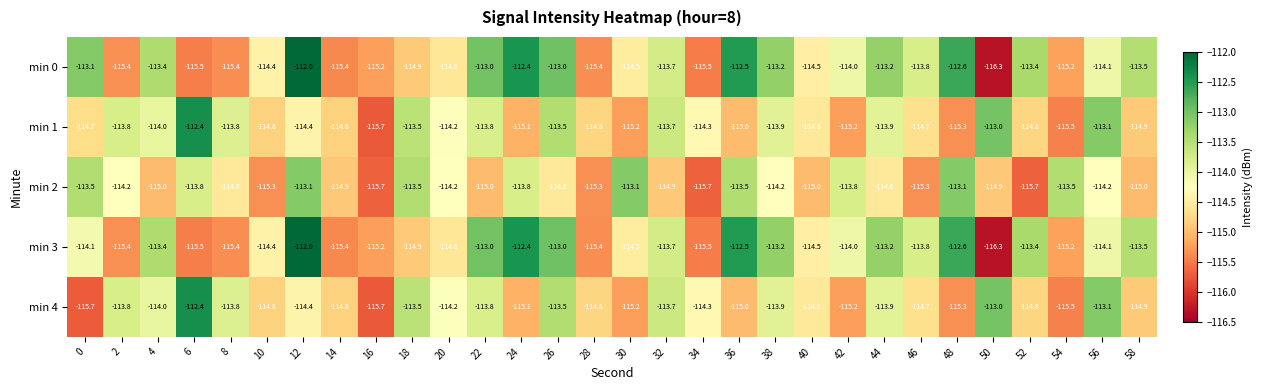

What is the difference between the second highest and second lowest values in the min 1 series?

2.5